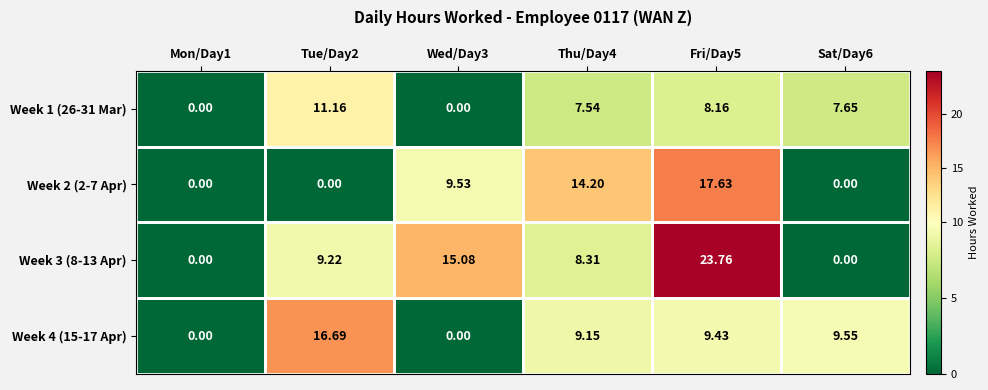

Is the value of Week 4 (15-17 Apr) at Wed/Day3 greater than the value of Week 3 (8-13 Apr) at Tue/Day2?

No